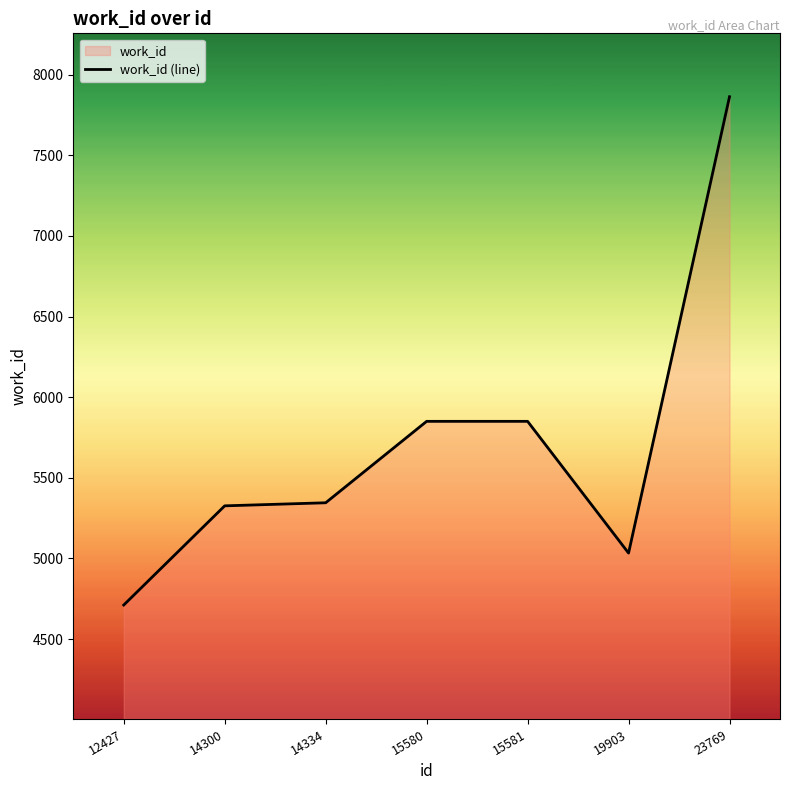

What is the sum of all values?

39978